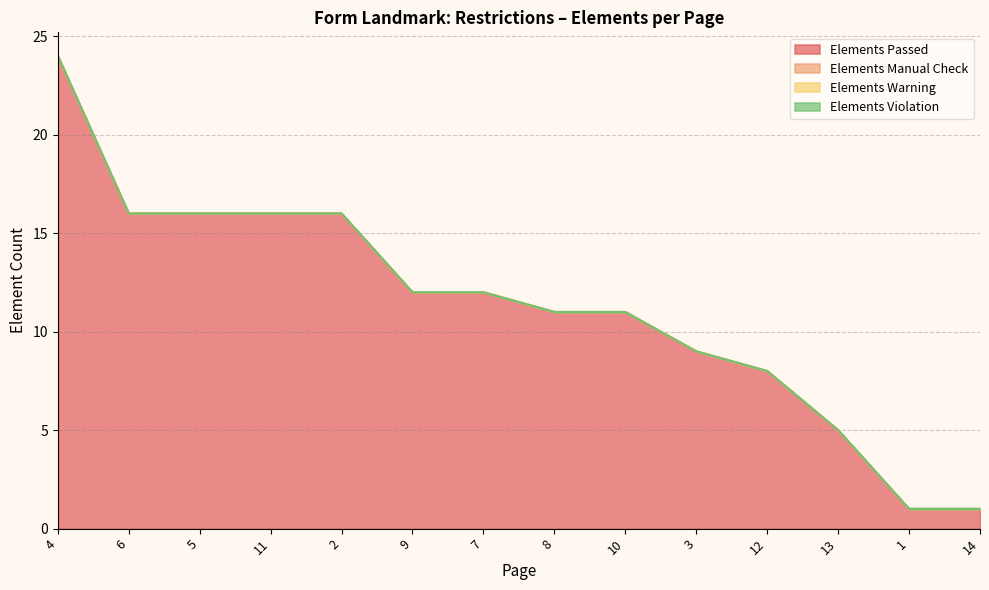

True or false: Elements Warning and Elements Passed intersect in this chart.

False